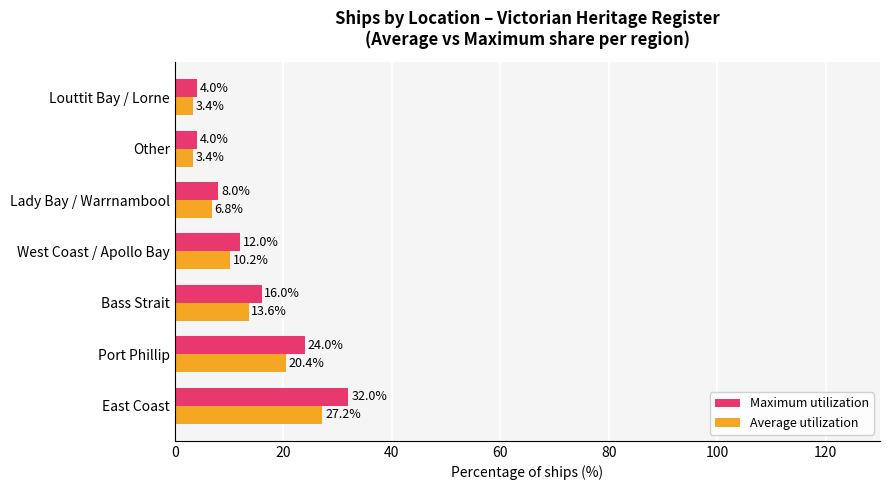

Is the value of Average utilization at Bass Strait greater than the value of Maximum utilization at Bass Strait?

No